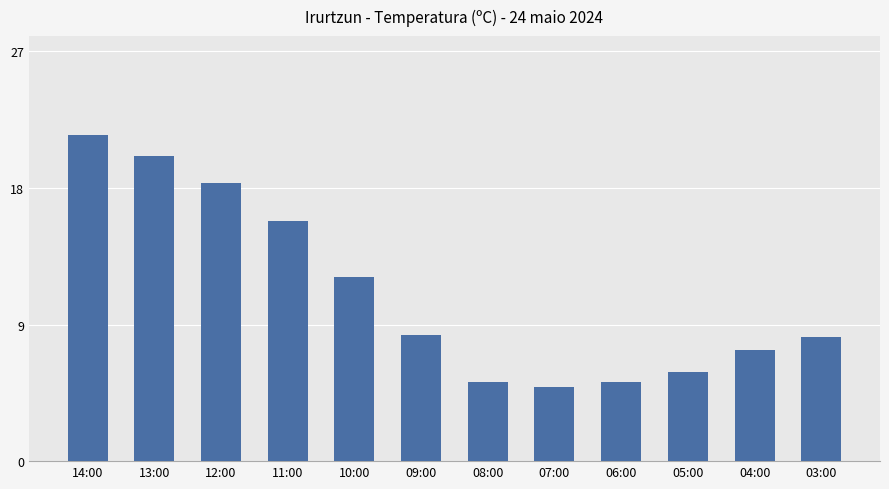

Which has a higher value, 09:00 or 08:00?

09:00